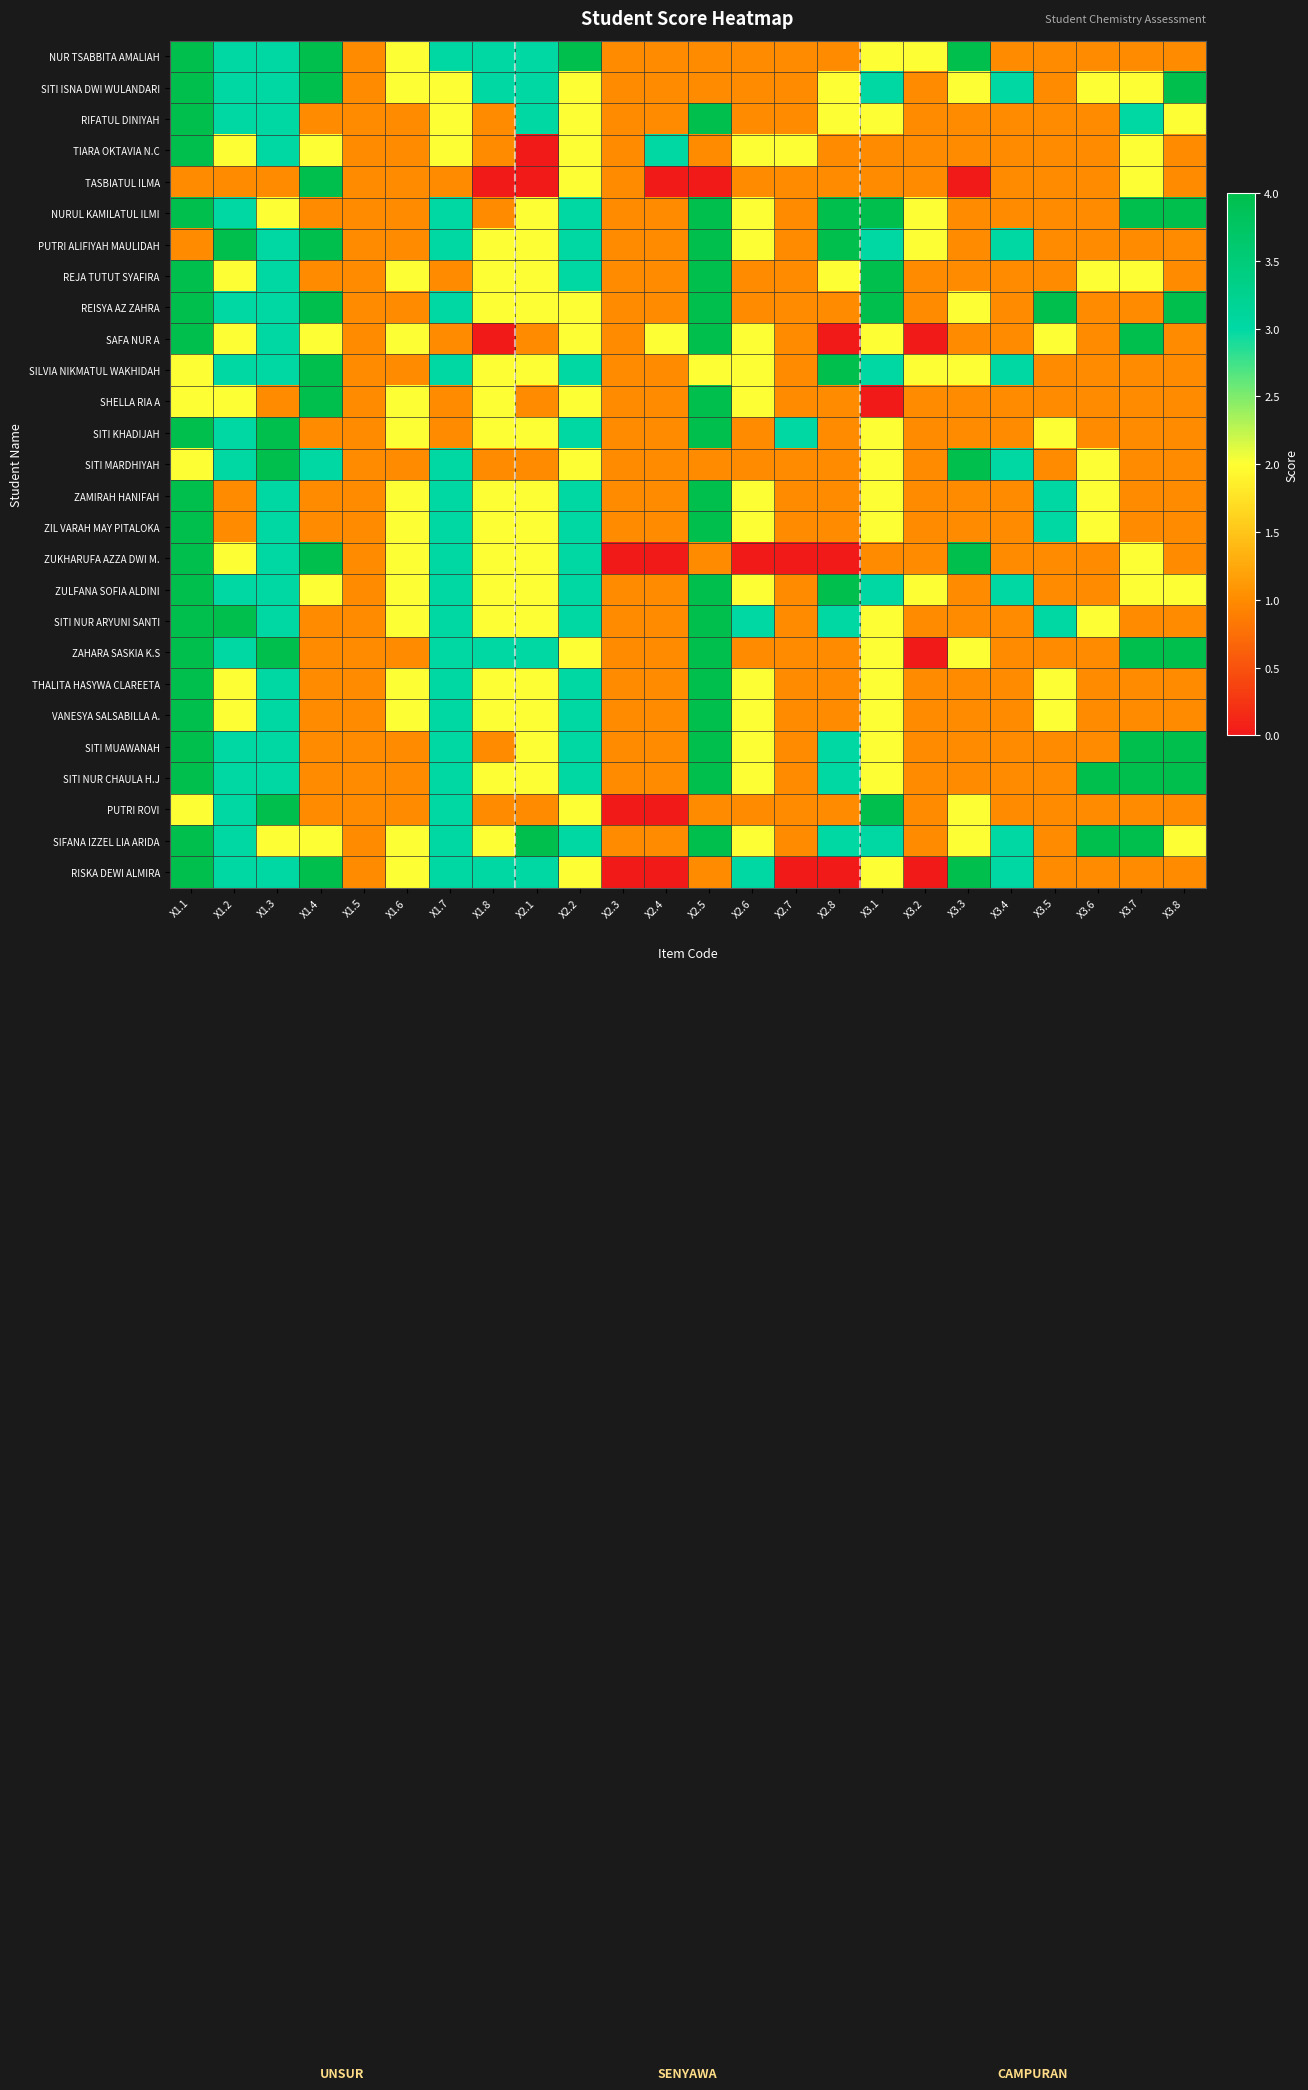

What is the spread (max minus min) of values at X3.6?

3